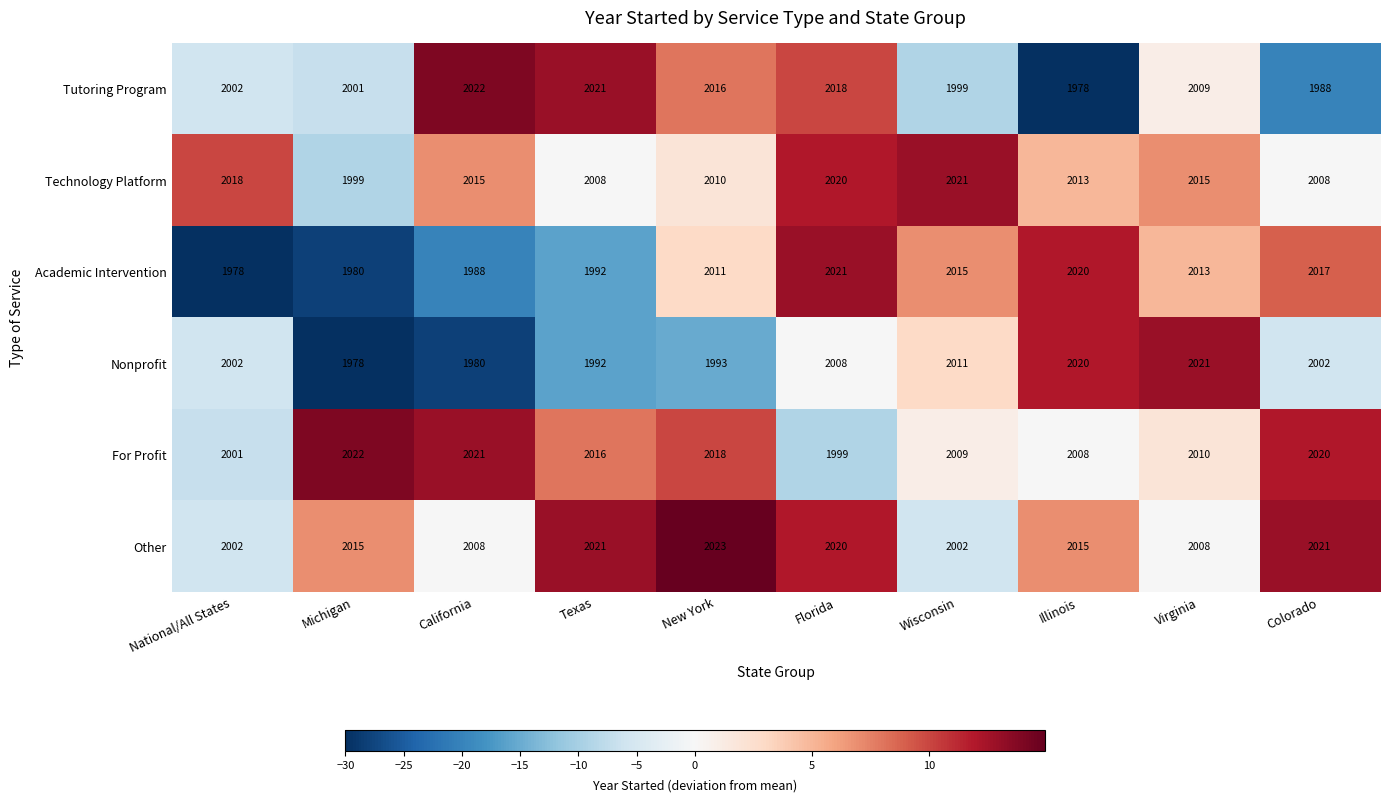

True or false: Academic Intervention has a value of 2021 at Florida.

True